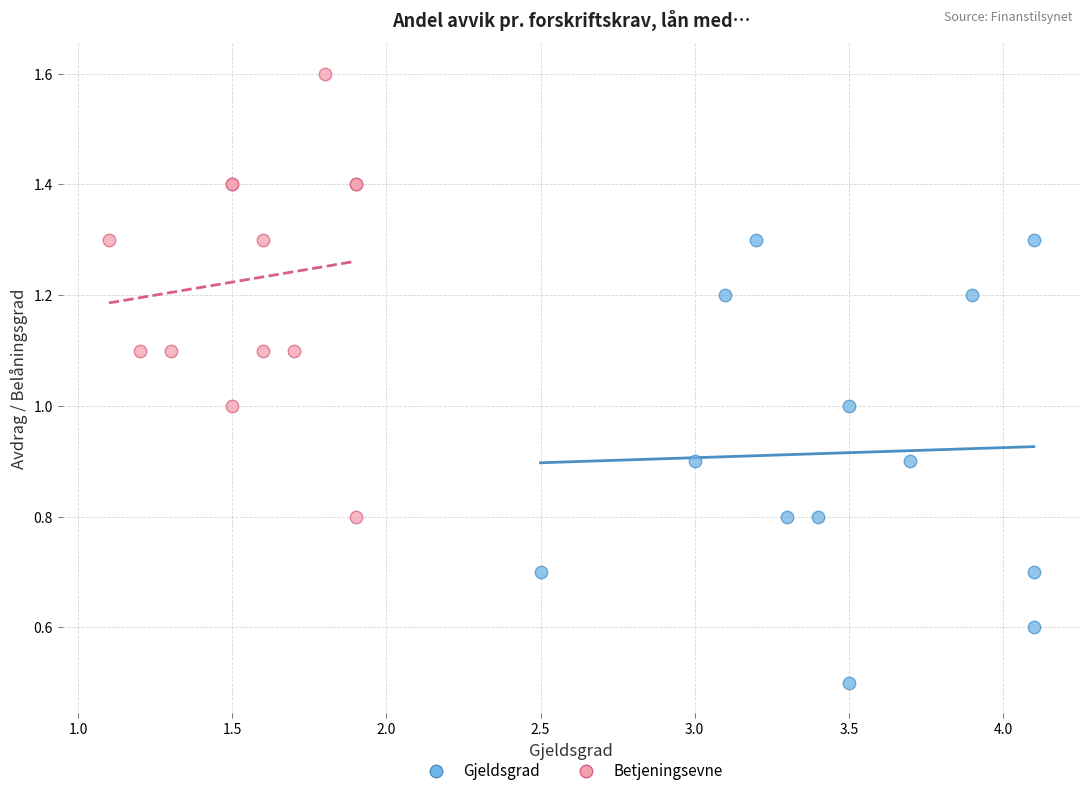

Which series contains the lowest Y value?

Gjeldsgrad